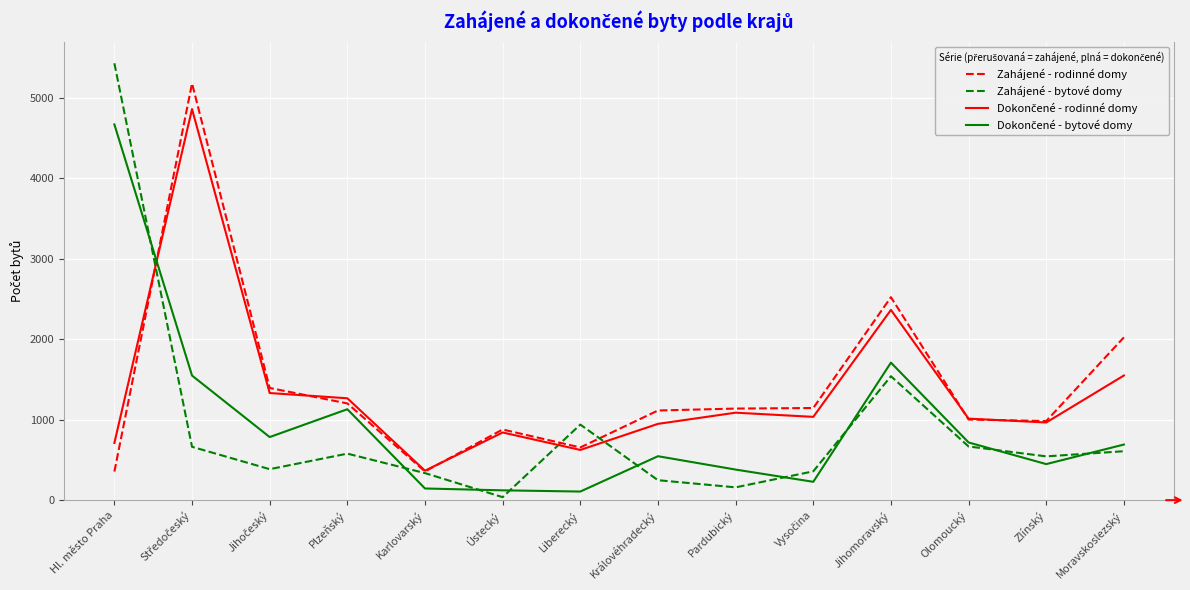

At which label is Zahájené - bytové domy closest to 2733?

Jihomoravský